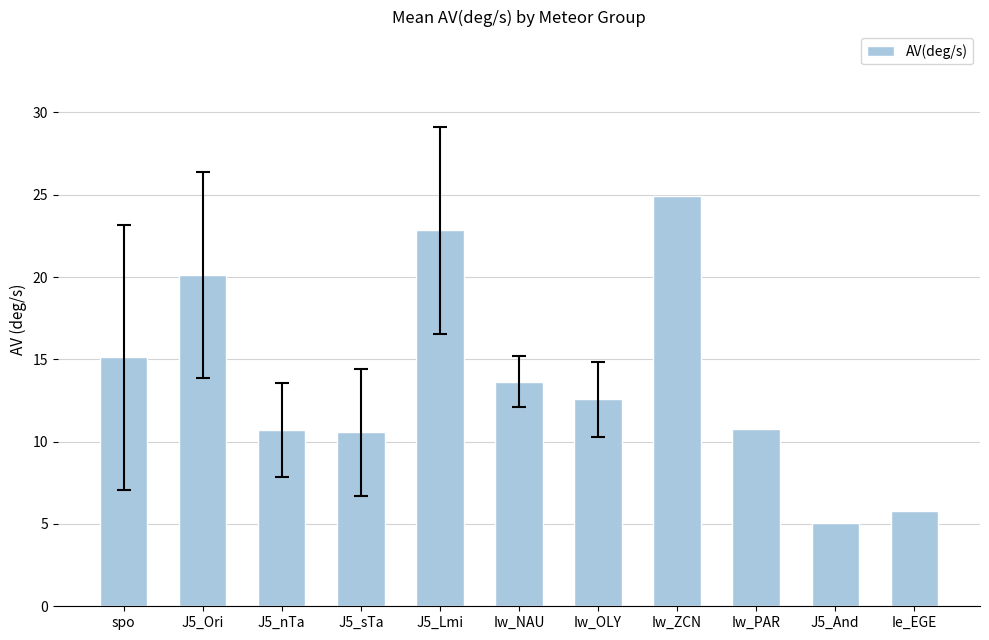

What position from the right is Ie_EGE?

1